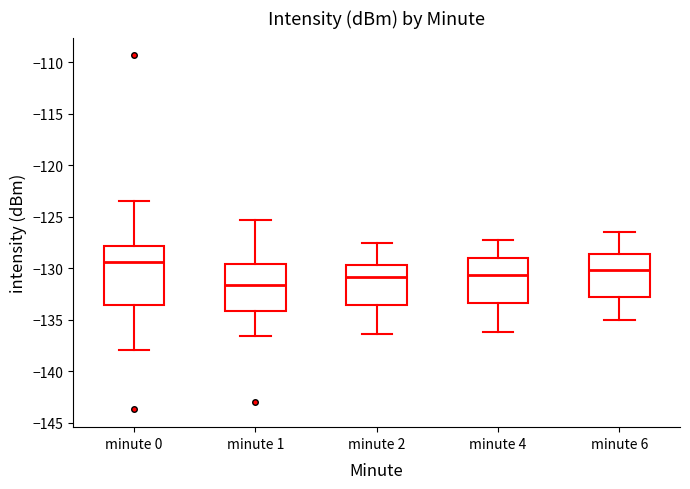

Reading left to right, read every box against the y-axis: the position of its median line, the range the box covers, and the ends of its whiskers. The values are not printed on the chart, so give them approximately, as read against the axis.

minute 0: median -129.5, box -133.5 to -128.0, whiskers -138.0 to -123.5
minute 1: median -131.5, box -134.0 to -129.5, whiskers -136.5 to -125.5
minute 2: median -131.0, box -133.5 to -129.5, whiskers -136.5 to -127.5
minute 4: median -130.5, box -133.5 to -129.0, whiskers -136.0 to -127.5
minute 6: median -130.0, box -133.0 to -128.5, whiskers -135.0 to -126.5